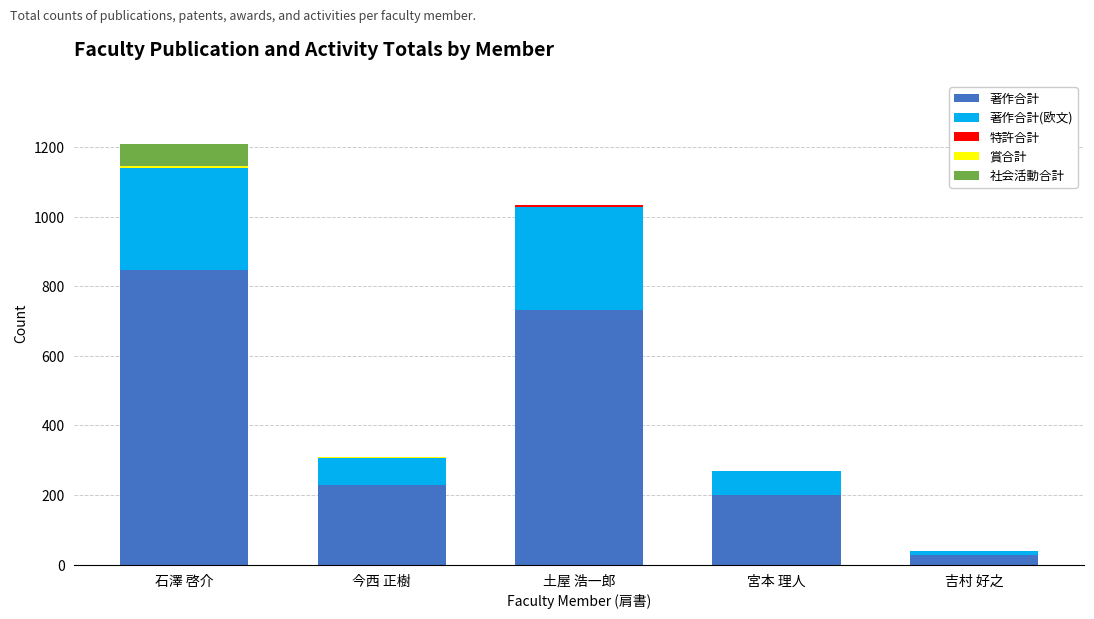

Where is 著作合計 nearest to the value 438?

今西 正樹